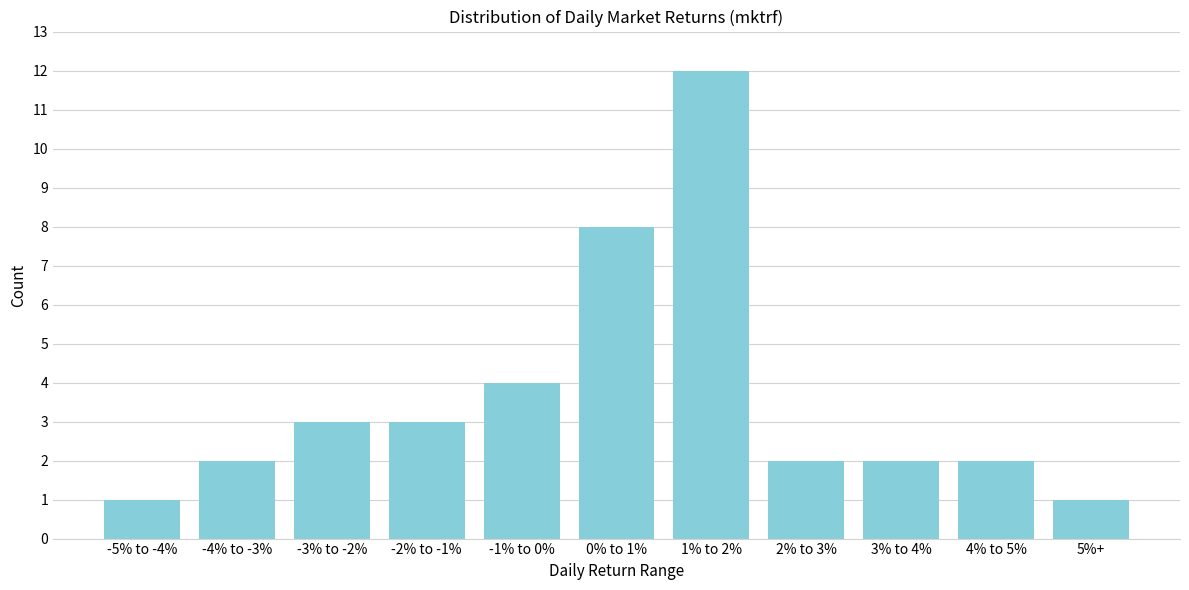

Reading left to right, list all the values displayed in this chart.

1	2	3	3	4	8	12	2	2	2	1